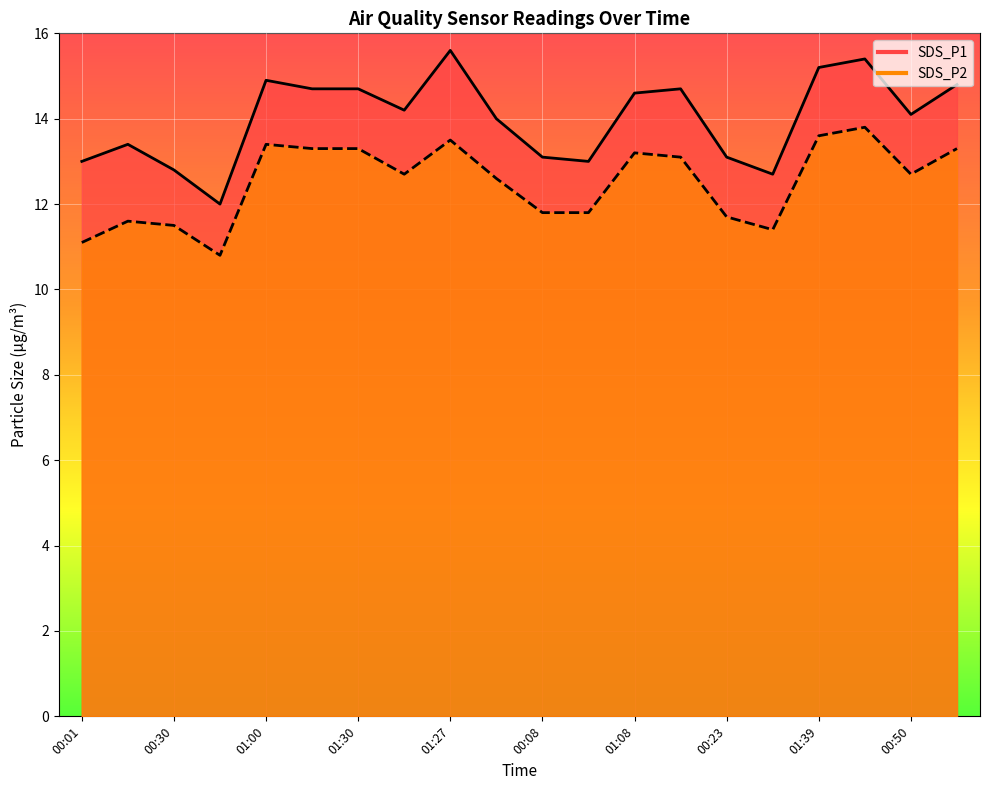

Is the value of SDS_P1 at 00:01 greater than the value of SDS_P2 at 00:16?

Yes